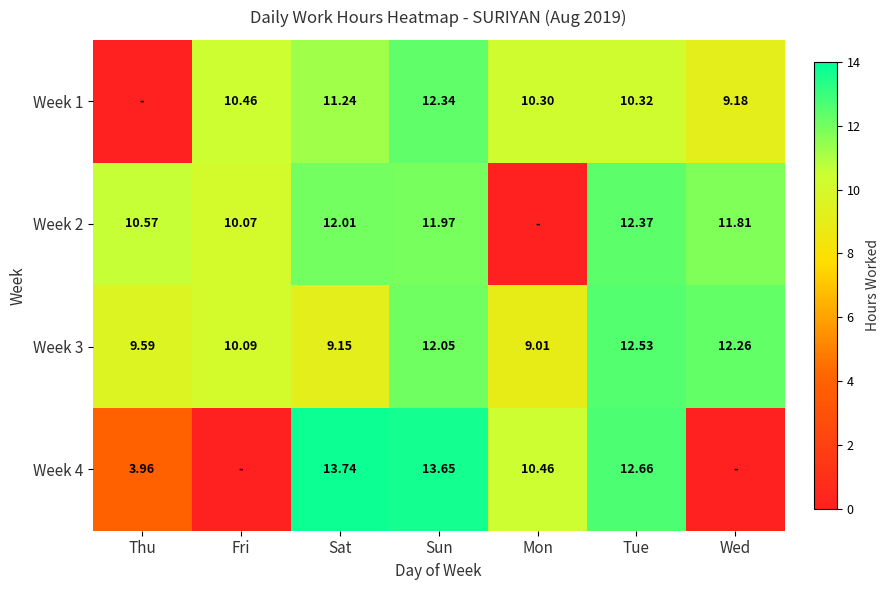

The value of Week 2 at Wed is 18.8. True or false?

False